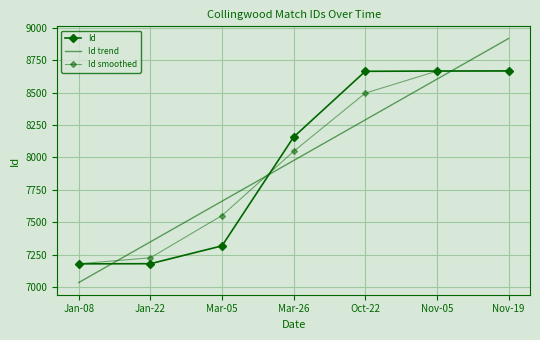

At which label does Id first exceed 8158?

Oct-22